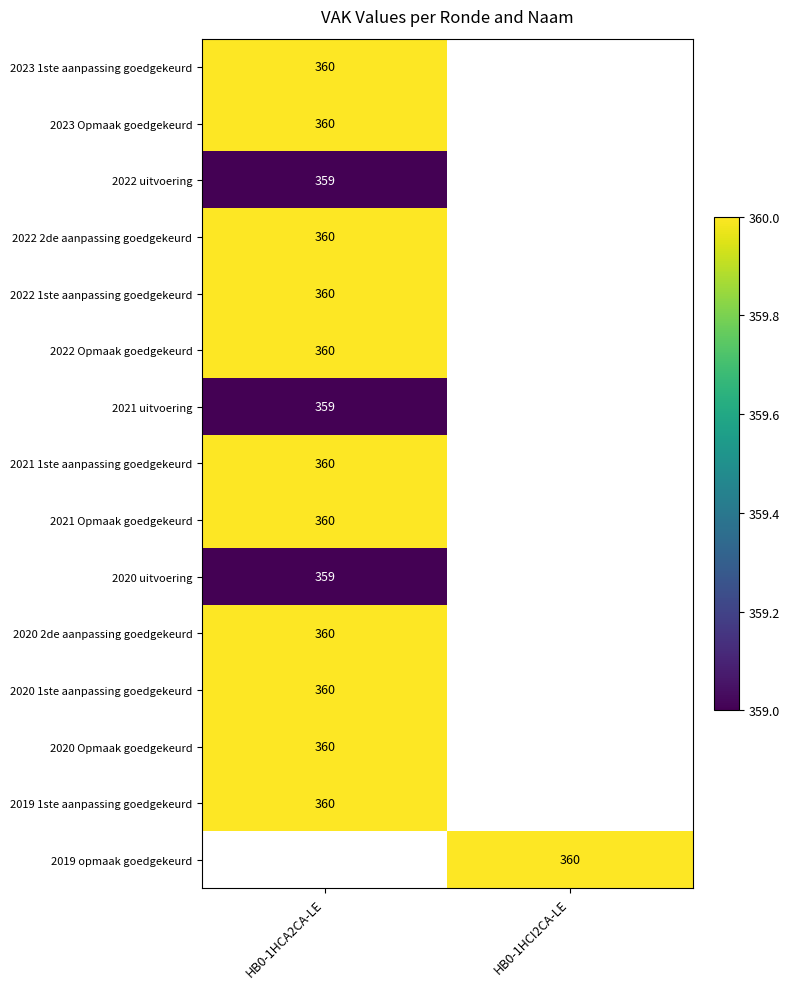

The 2021 1ste aanpassing goedgekeurd series shows 229 at HB0-1HCA2CA-LE. True or false?

False